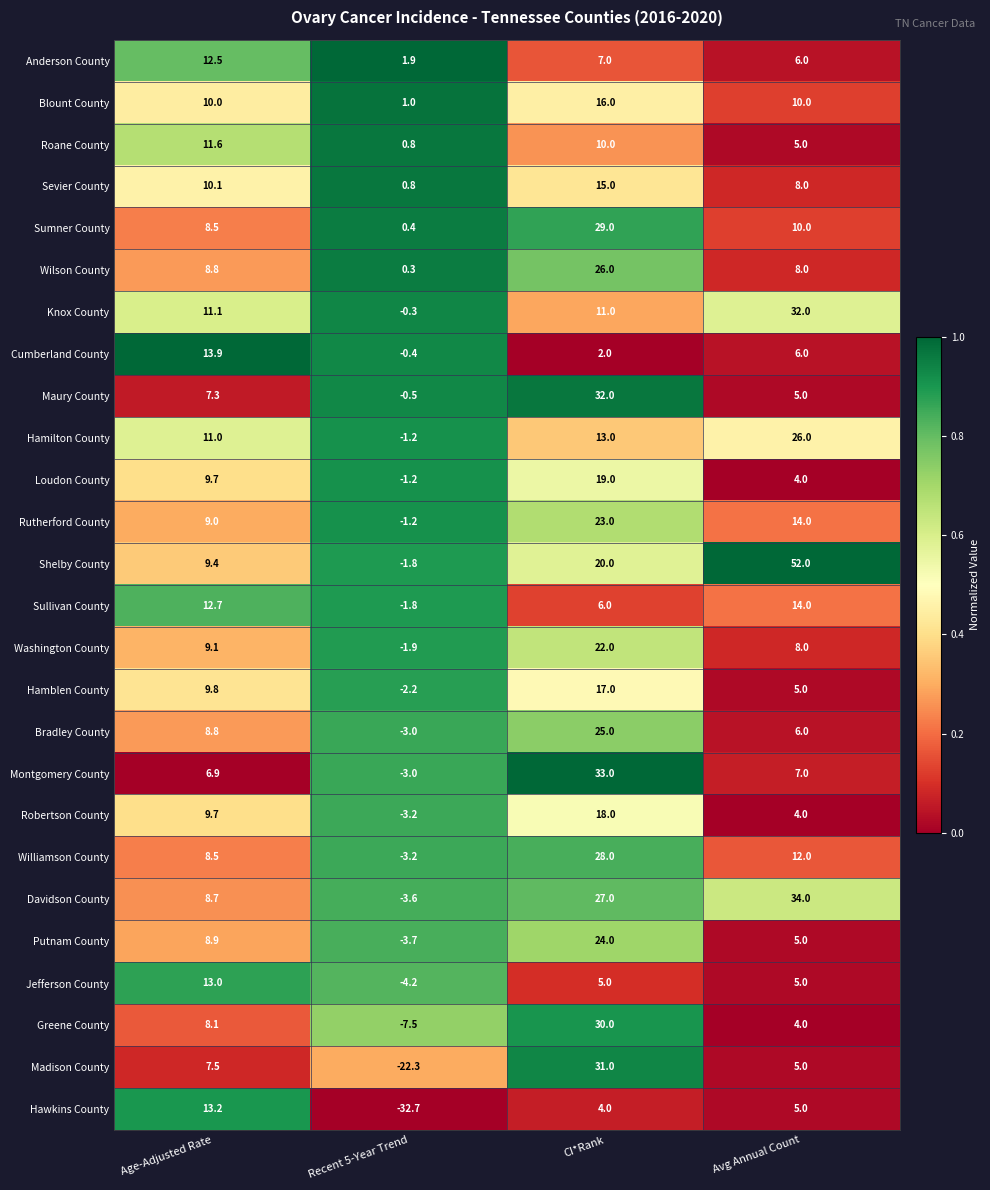

What is the difference between the Sumner County values at Recent 5-Year Trend and Age-Adjusted Rate?

8.1